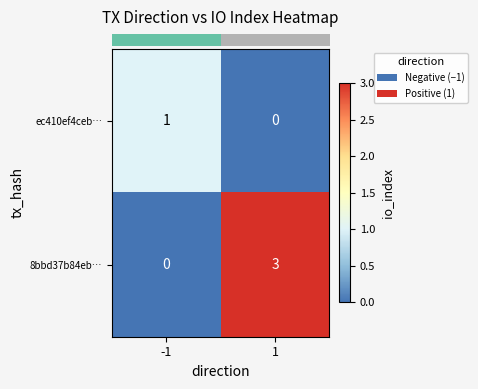

Reading left to right, list all the values displayed in this chart.

ec410ef4ceb…: -1=1	1=0
8bbd37b84eb…: -1=0	1=3